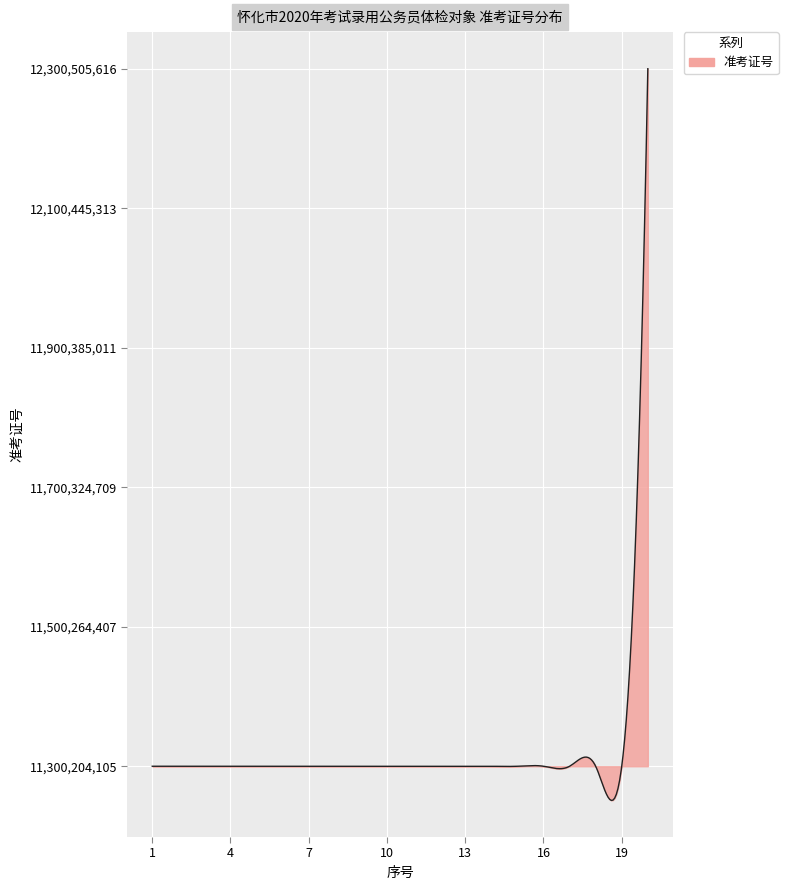

Rank the categories by value from lowest to highest.

9, 19, 11, 4, 7, 14, 18, 3, 17, 6, 5, 16, 15, 13, 1, 2, 12, 8, 10, 20